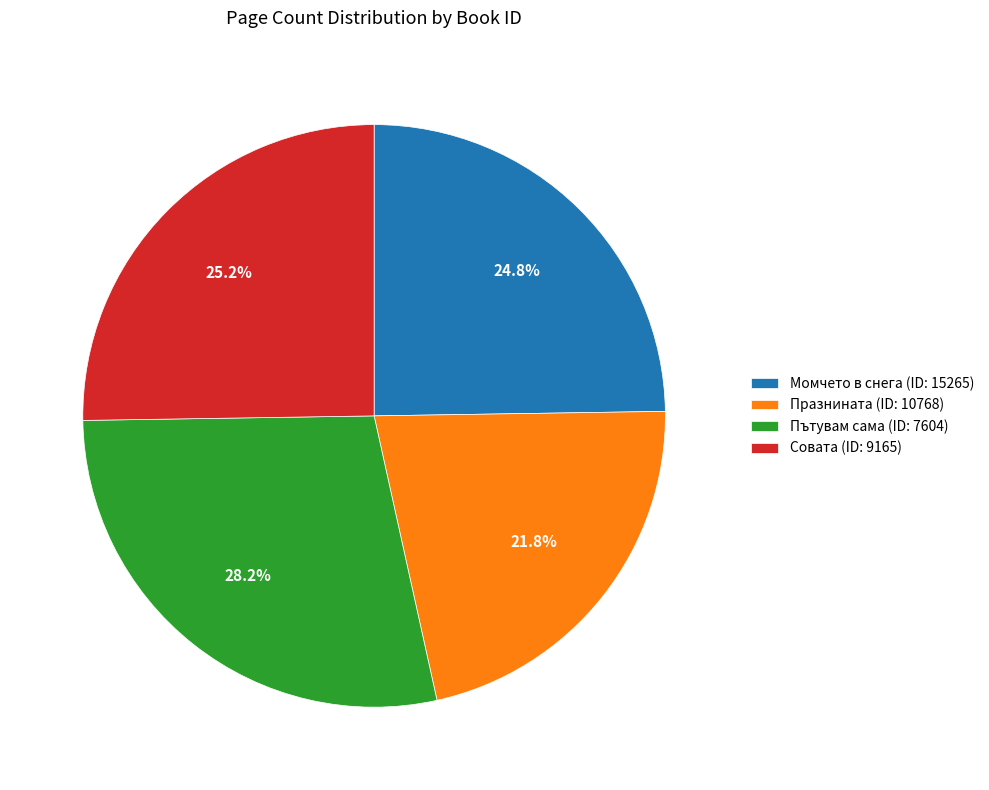

Combined, what portion of the pie is Пътувам сама (ID: 7604) and Момчето в снега (ID: 15265)?

53.0%